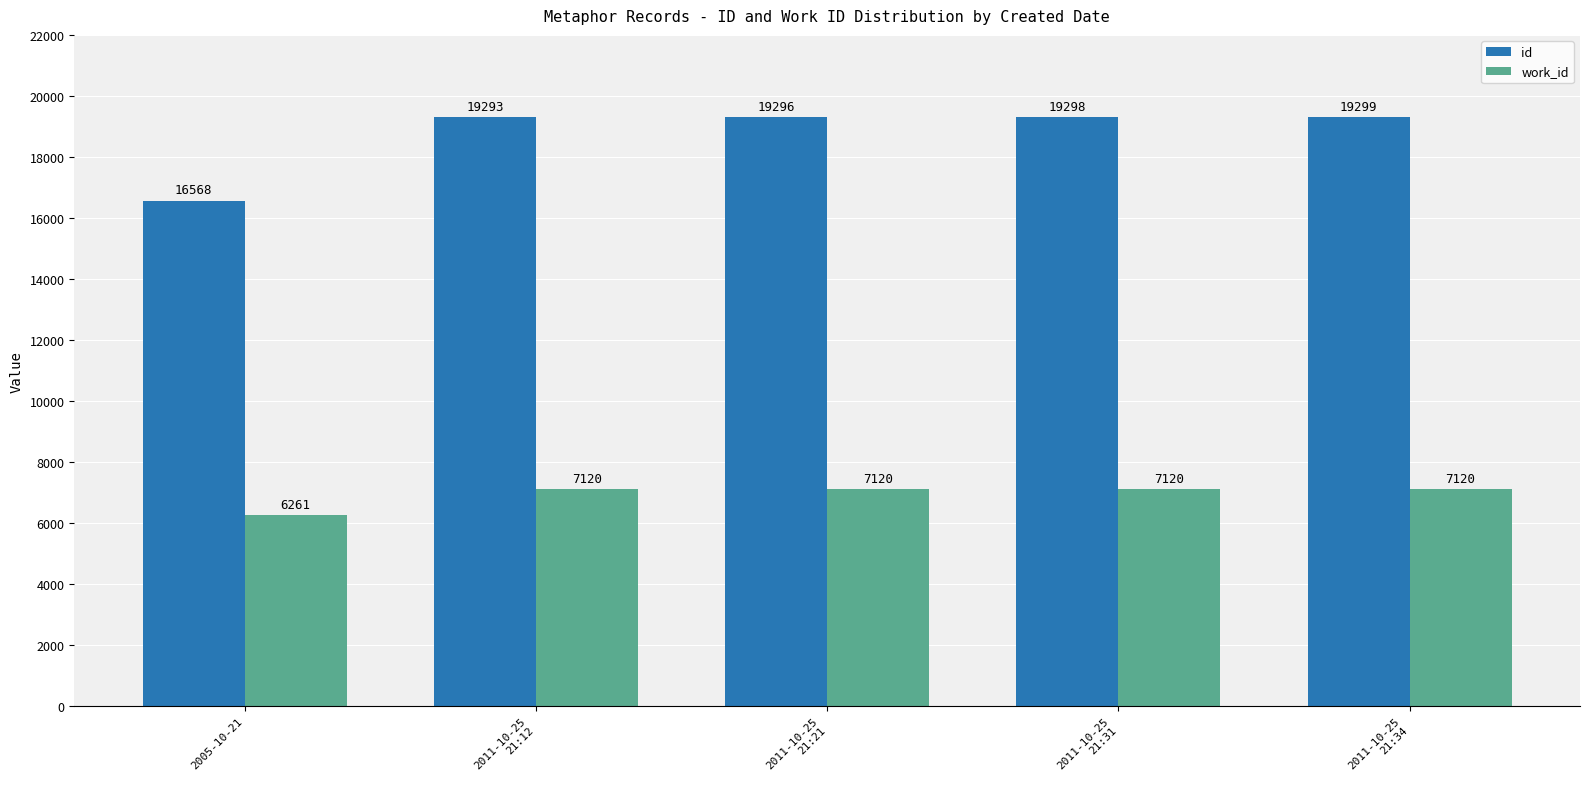

Reading left to right, what are all the values shown in this chart?

id: 16568	19293	19296	19298	19299
work_id: 6261	7120	7120	7120	7120